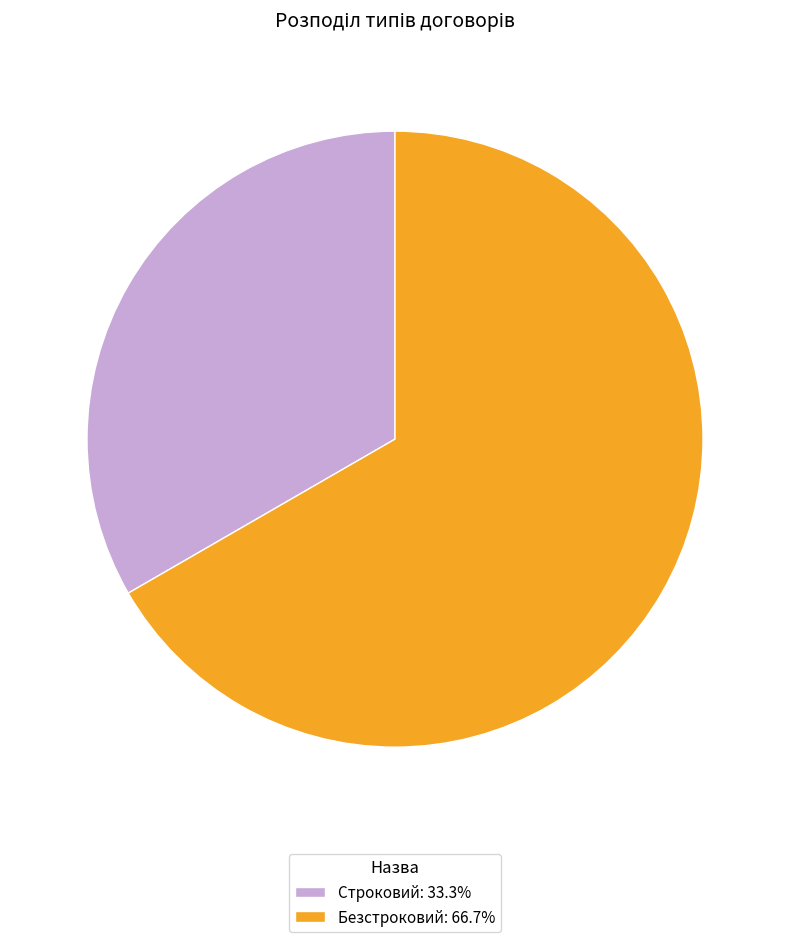

Does Безстроковий: 66.7% represent more than half of the total?

Yes